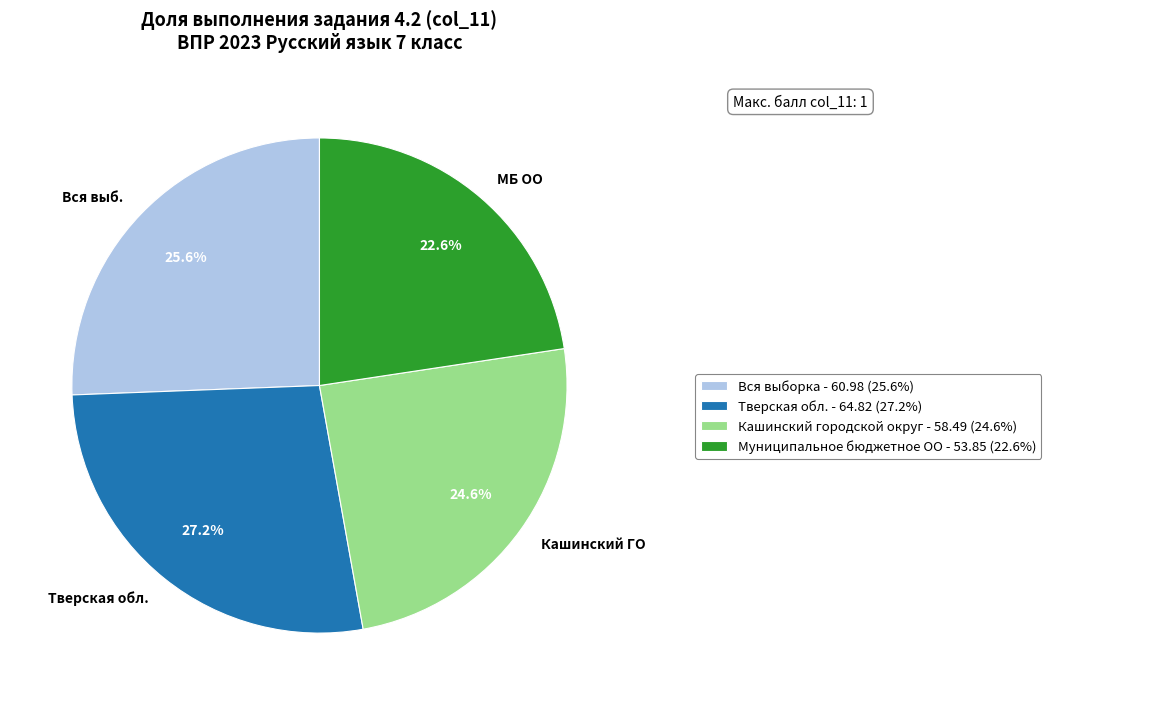

Rank the categories by value from lowest to highest.

МБ ОО, Кашинский ГО, Вся выб., Тверская обл.